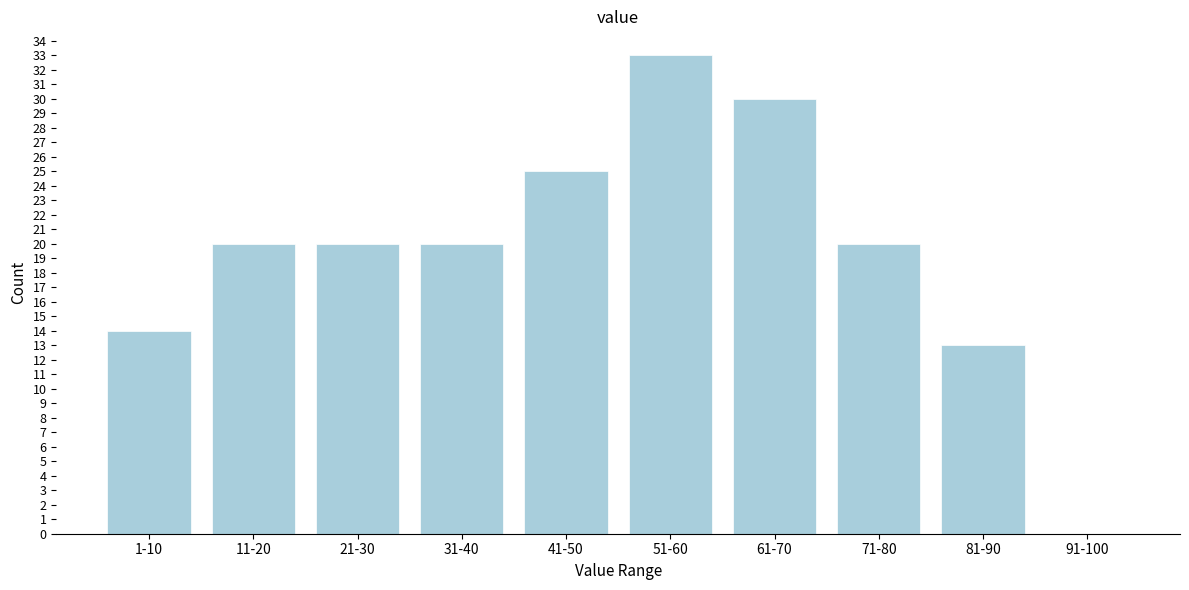

Reading right to left, list all the values displayed in this chart.

91-100=0	81-90=13	71-80=20	61-70=30	51-60=33	41-50=25	31-40=20	21-30=20	11-20=20	1-10=14